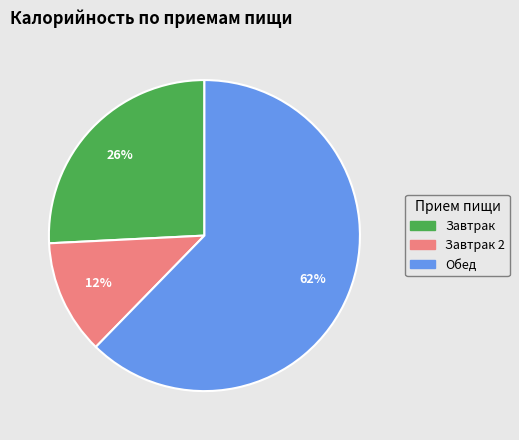

Is there a majority slice in this chart?

Yes